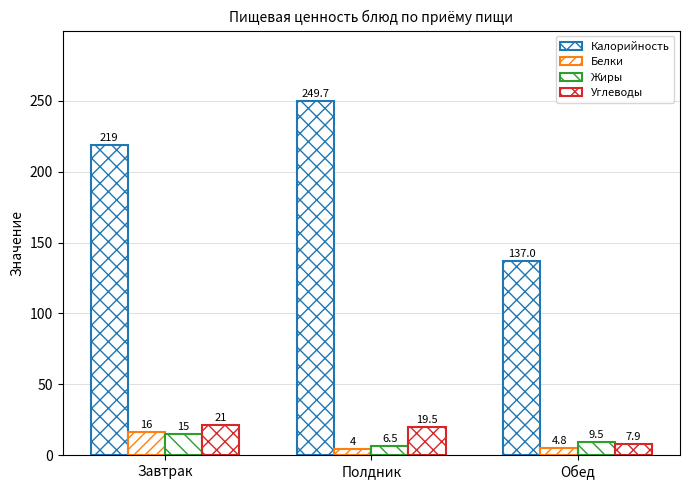

Reading left to right, what are all the values shown in this chart?

Калорийность: Завтрак=219.0	Полдник=249.7	Обед=137.0
Белки: Завтрак=16.0	Полдник=4.0	Обед=4.8
Жиры: Завтрак=15.0	Полдник=6.5	Обед=9.5
Углеводы: Завтрак=21.0	Полдник=19.5	Обед=7.9